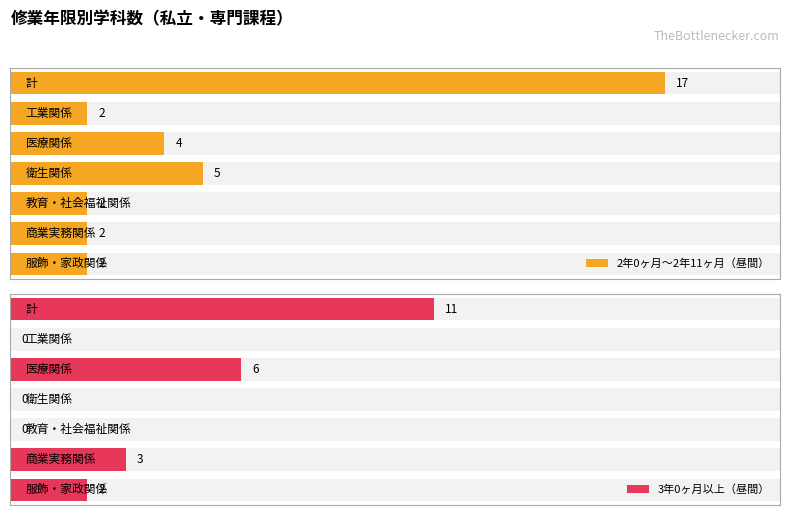

The 2年0ヶ月～2年11ヶ月(昼間) series shows 17 at 計. True or false?

True